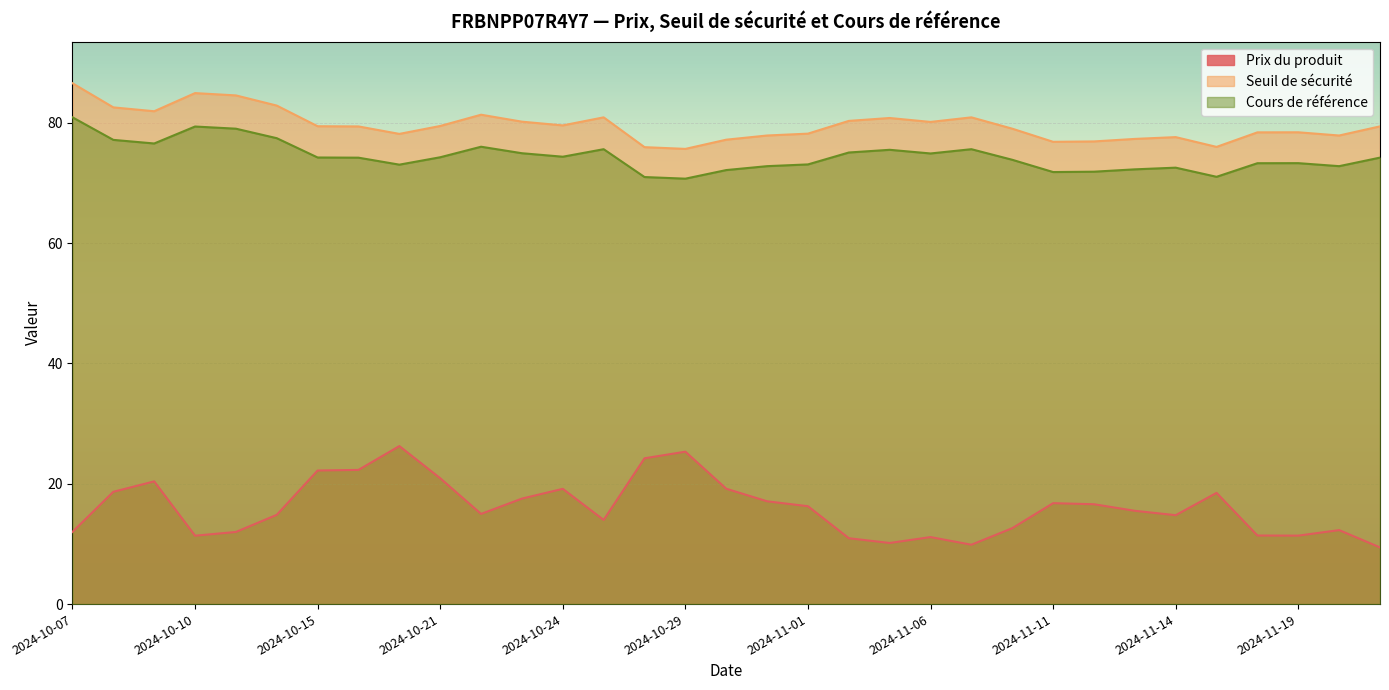

How many series are shown in this chart?

3